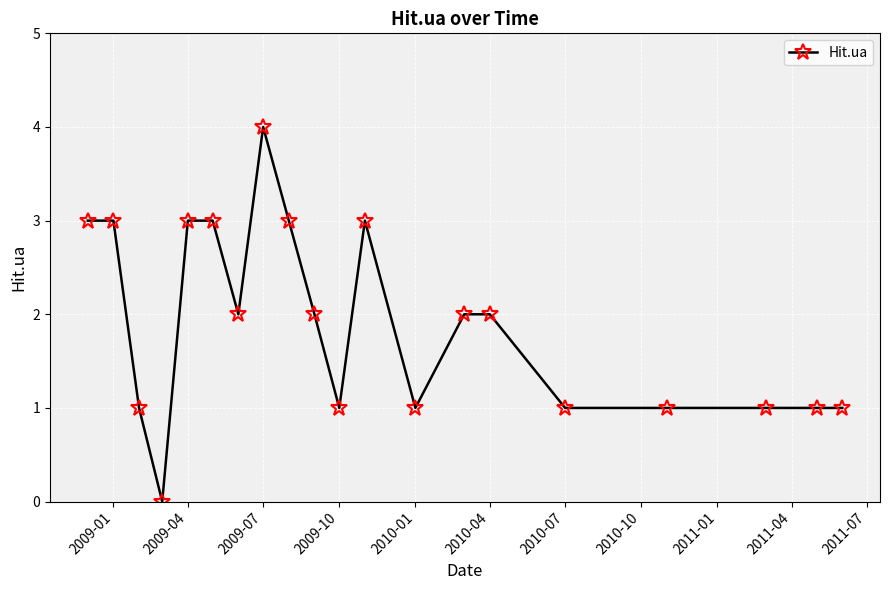

What is the sum of all values?

38